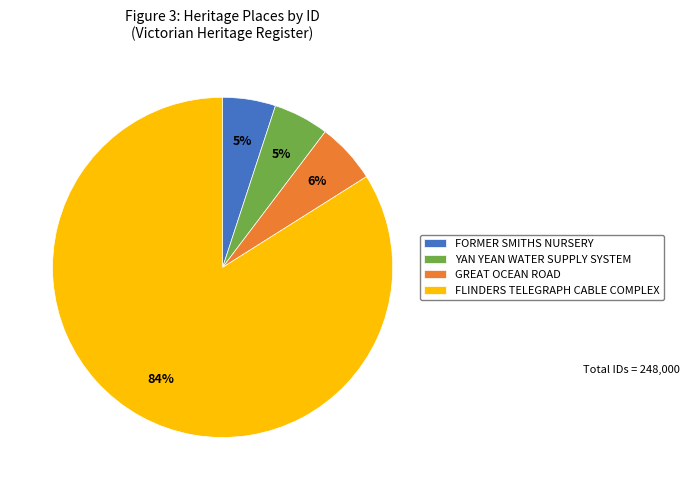

To the nearest percent, what percentage of the pie is GREAT OCEAN ROAD?

6%